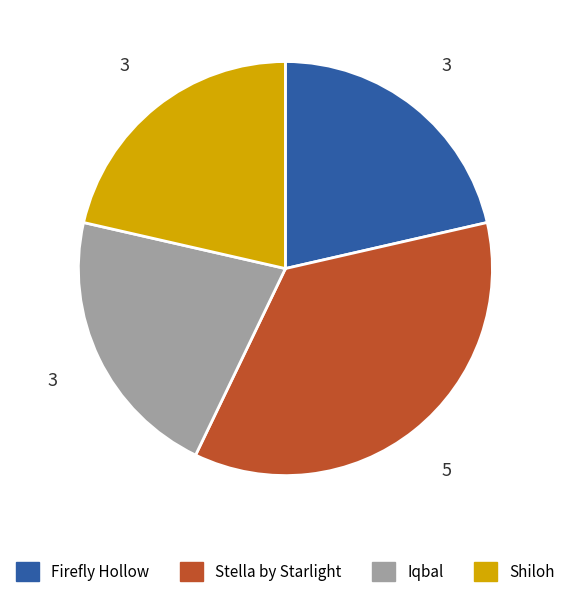

Do Firefly Hollow and Shiloh together represent more than half of the pie?

No